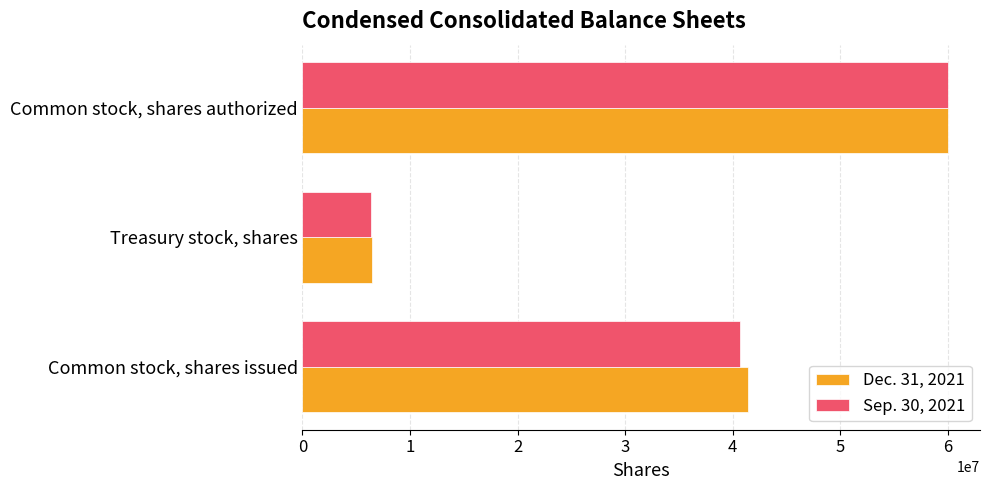

The Sep. 30, 2021 series shows 1879679 at Treasury stock, shares. True or false?

False